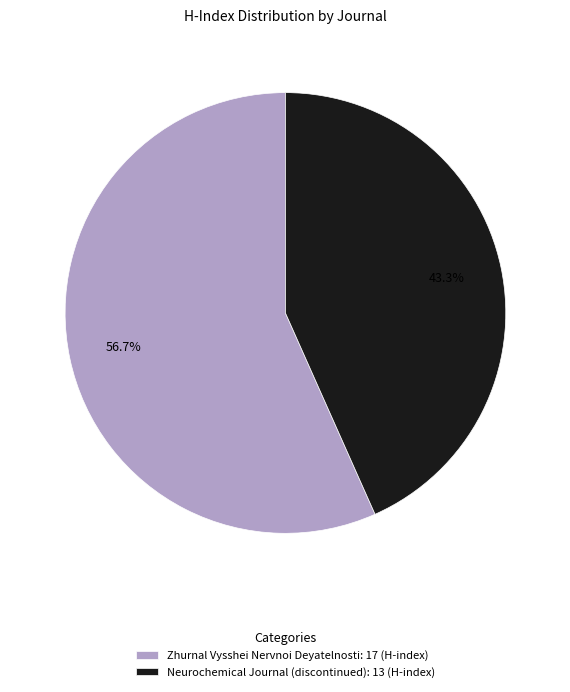

Which category accounts for the majority?

Zhurnal Vysshei Nervnoi Deyatelnosti